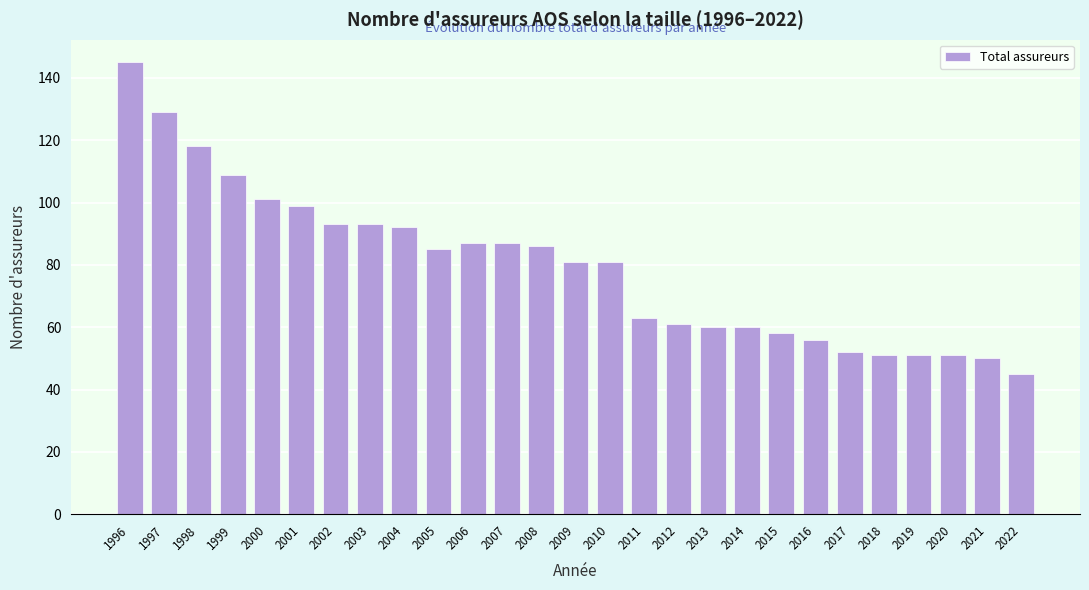

Reading left to right, list all the values displayed in this chart.

1996=145	1997=129	1998=118	1999=109	2000=101	2001=99	2002=93	2003=93	2004=92	2005=85	2006=87	2007=87	2008=86	2009=81	2010=81	2011=63	2012=61	2013=60	2014=60	2015=58	2016=56	2017=52	2018=51	2019=51	2020=51	2021=50	2022=45